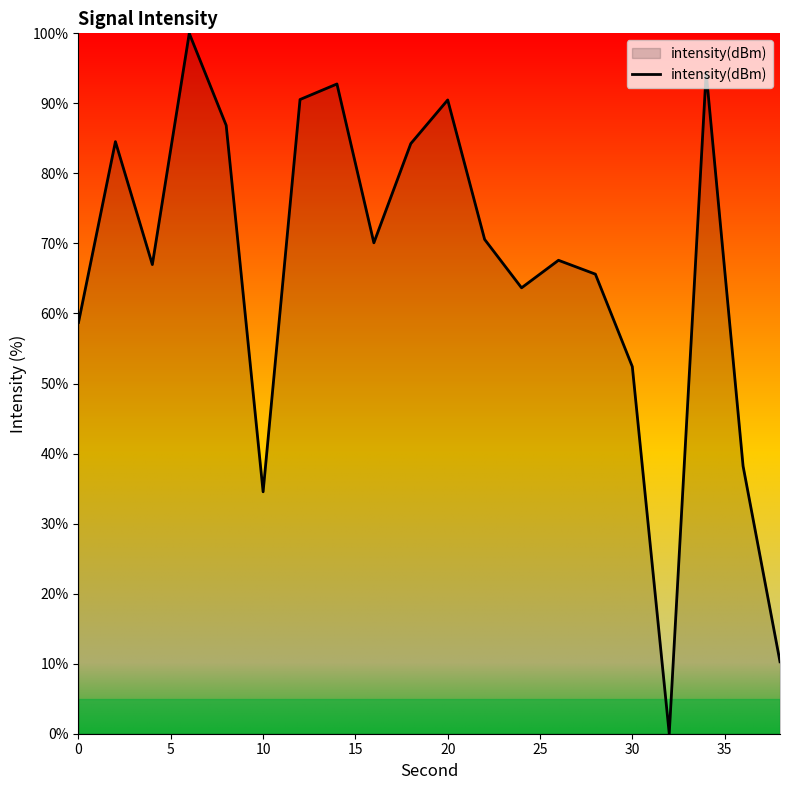

What is the greatest value displayed?

100.0